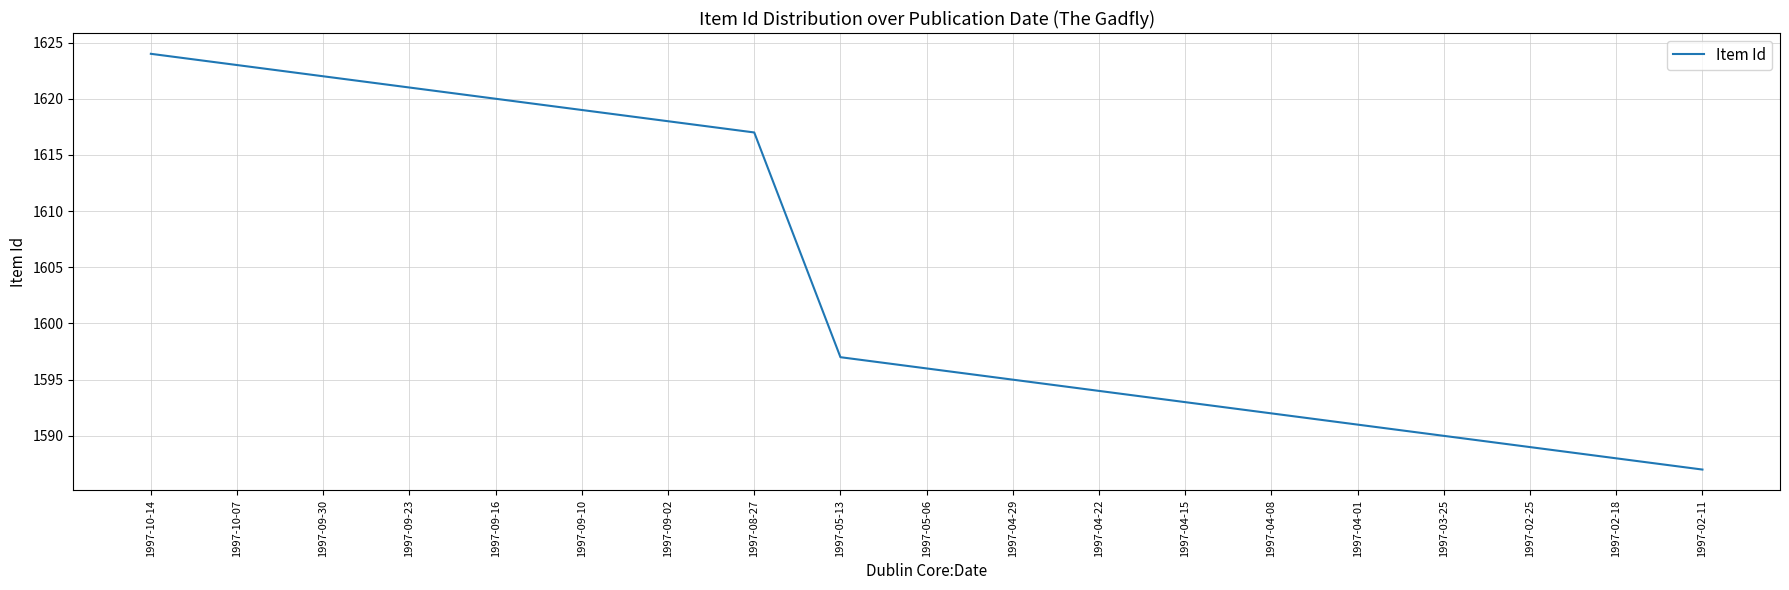

Is it true that the value at 1997-02-18 is 1588?

True